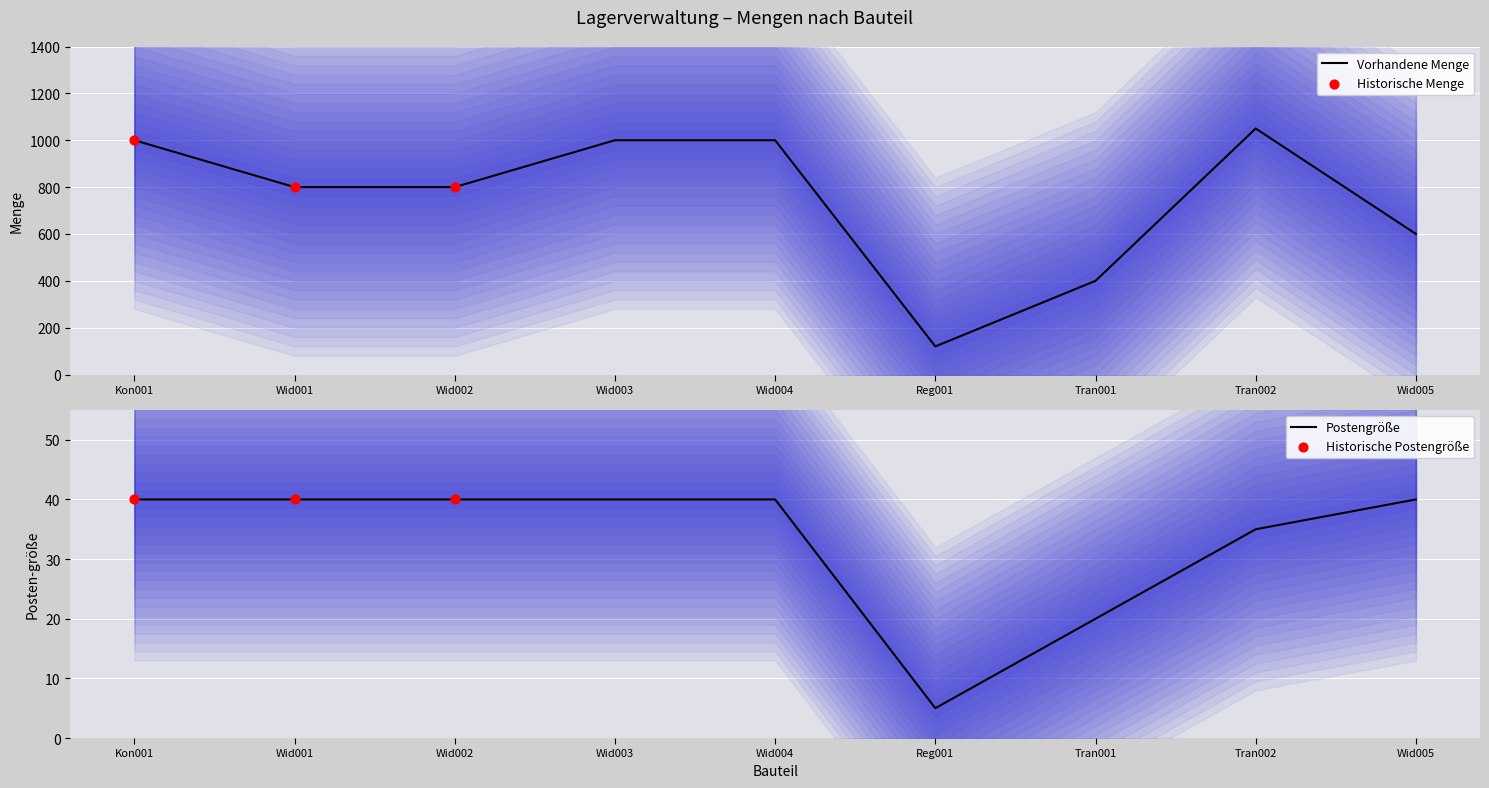

What is the change in value from Wid003 to Tran001?

-20